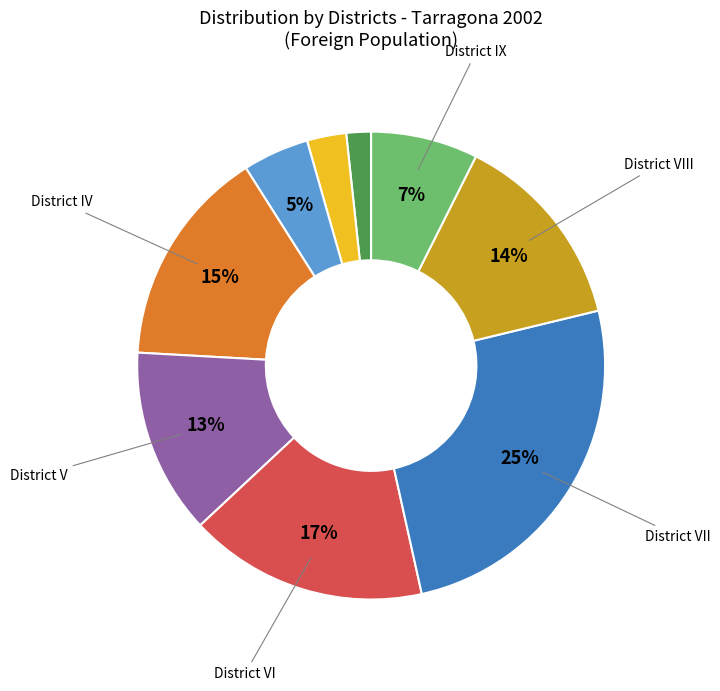

Is there a majority slice in this chart?

No